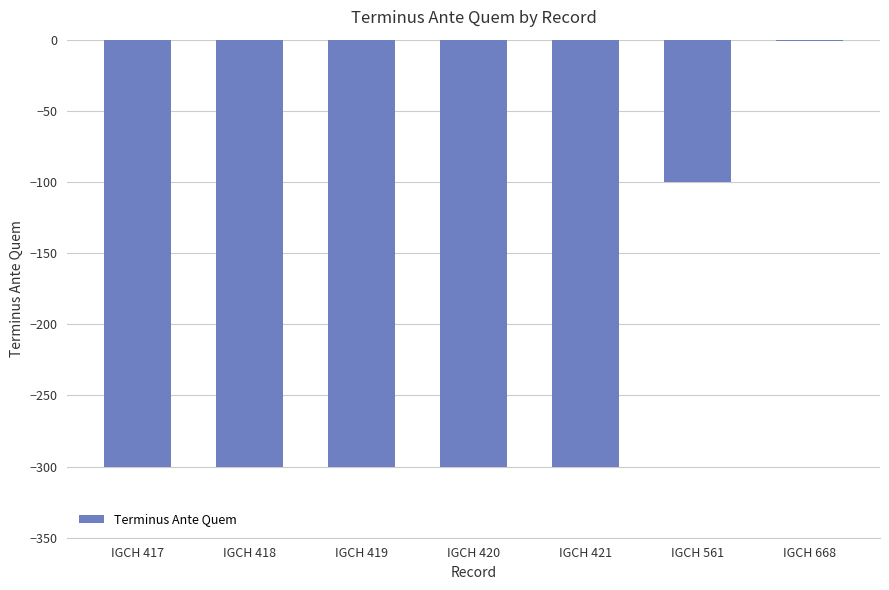

What is the maximum value shown in the chart?

-1